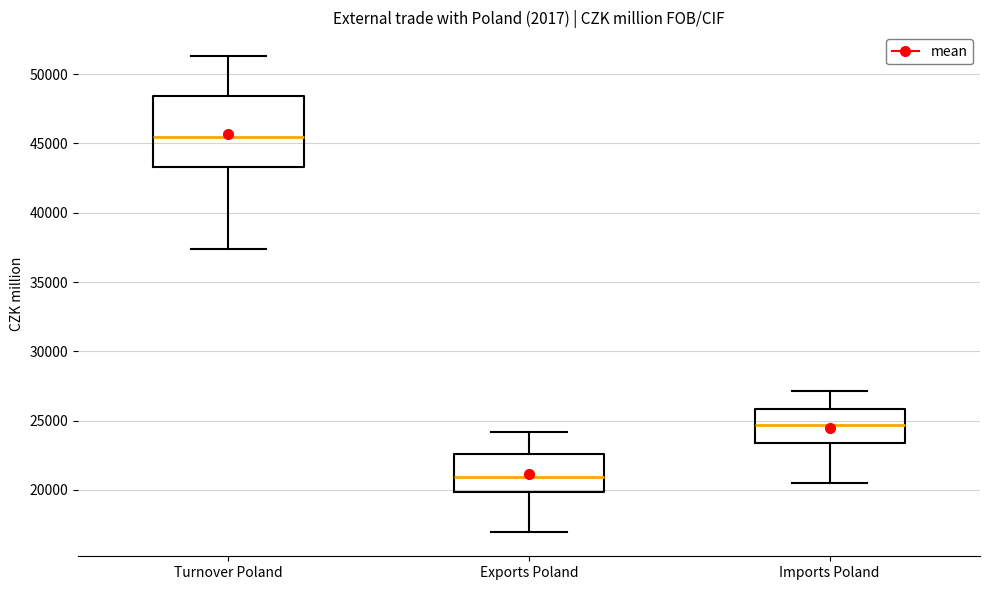

Which box's median line is the highest?

Turnover Poland